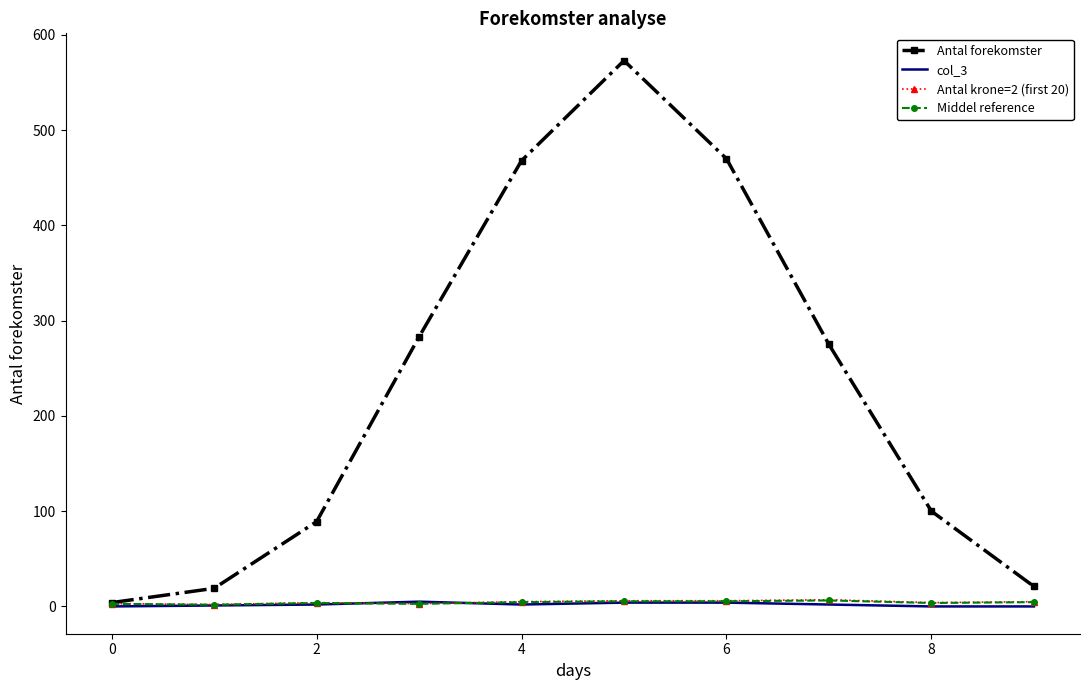

Which series has the widest spread of values?

Antal forekomster